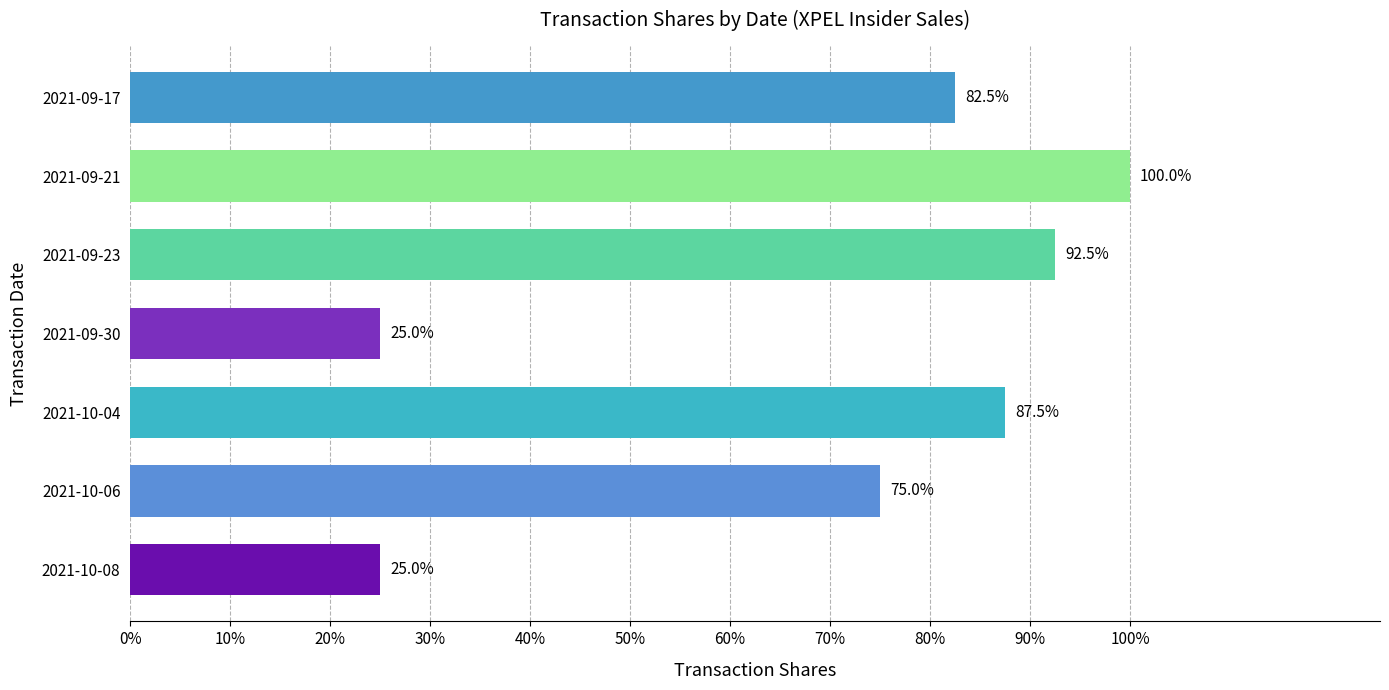

Does the chart contain any negative values?

No